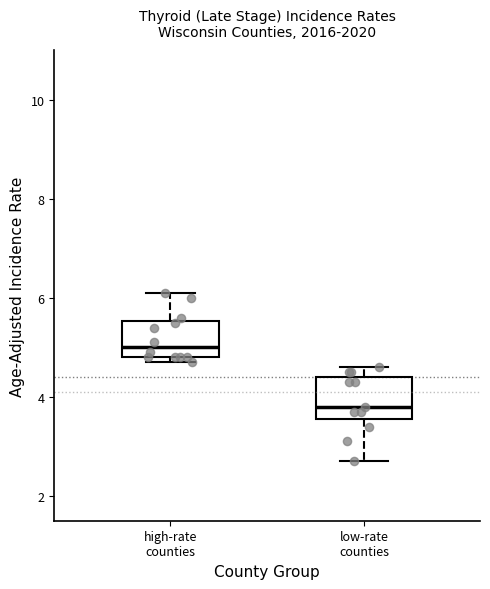

Where is the lower edge of the box for high-rate counties on the y-axis? The values are not printed on the chart, so give them approximately, as read against the axis.

4.8